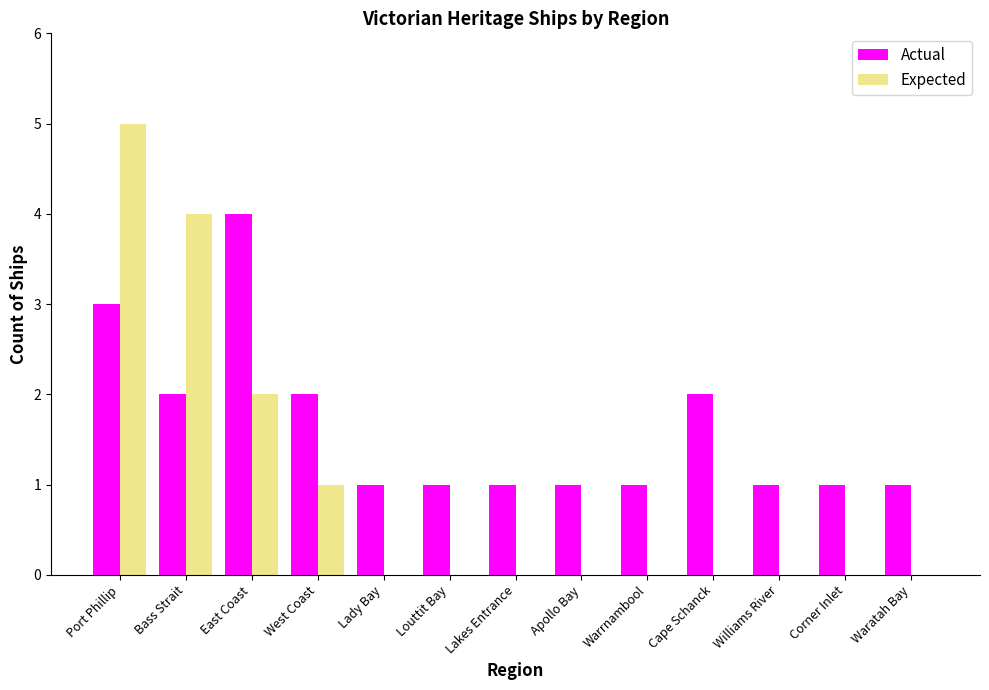

Which series has the widest spread of values?

Expected